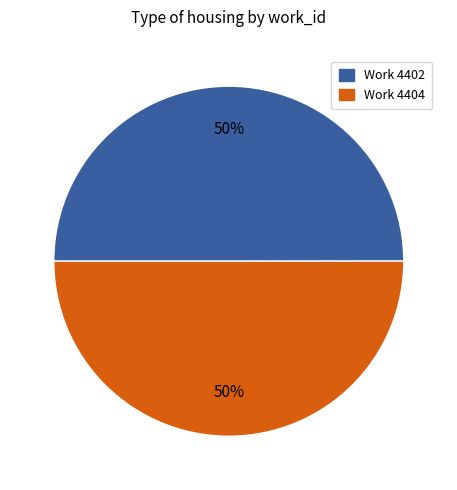

What is the ratio of the value at Work 4402 to the value at Work 4404?

1.0